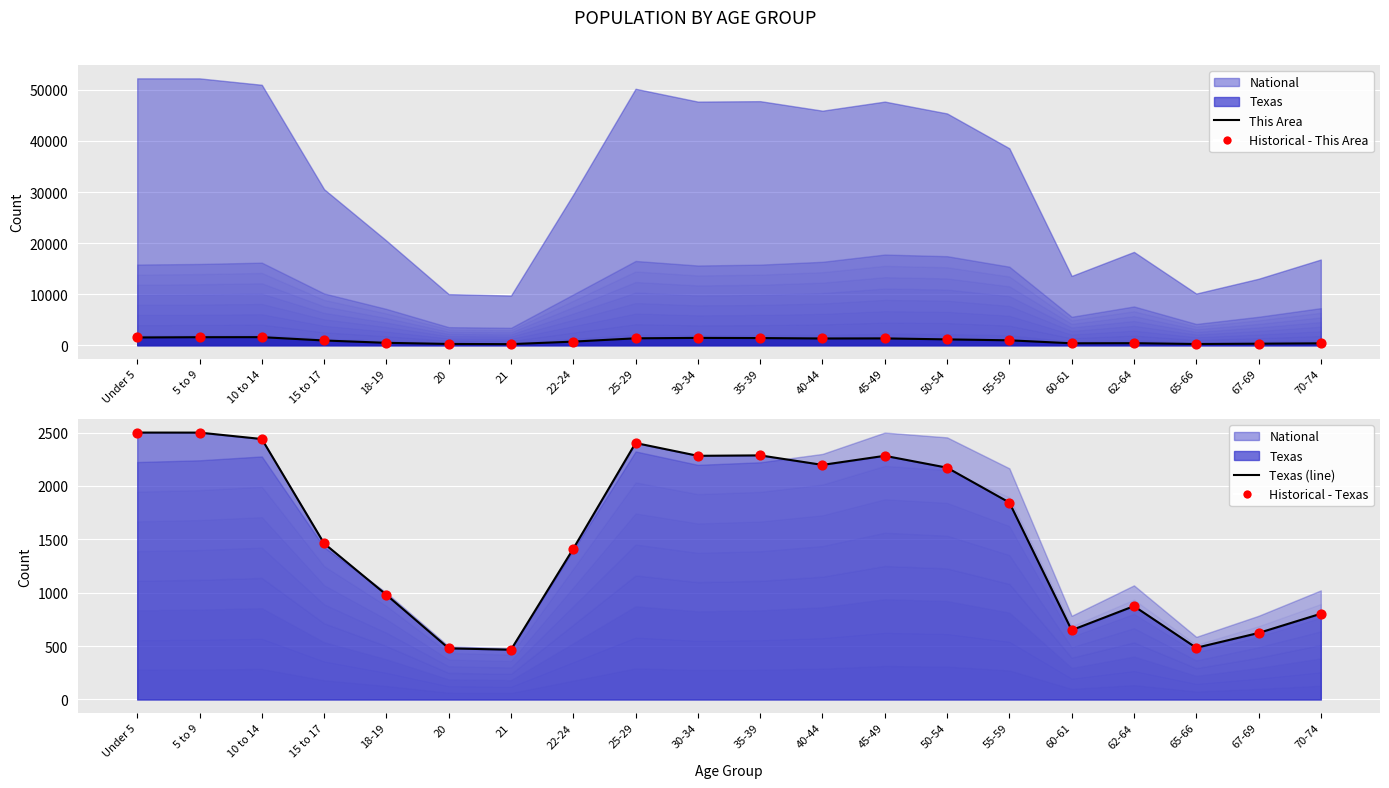

What is the total value across all series at 67-69?

1826.6